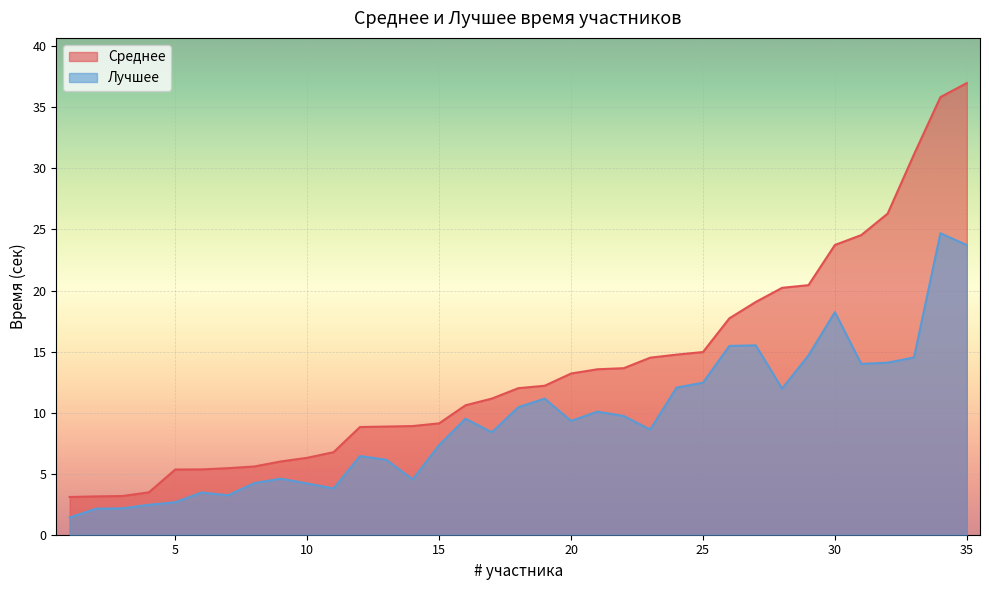

How many interior local valleys does the Лучшее series have?

8